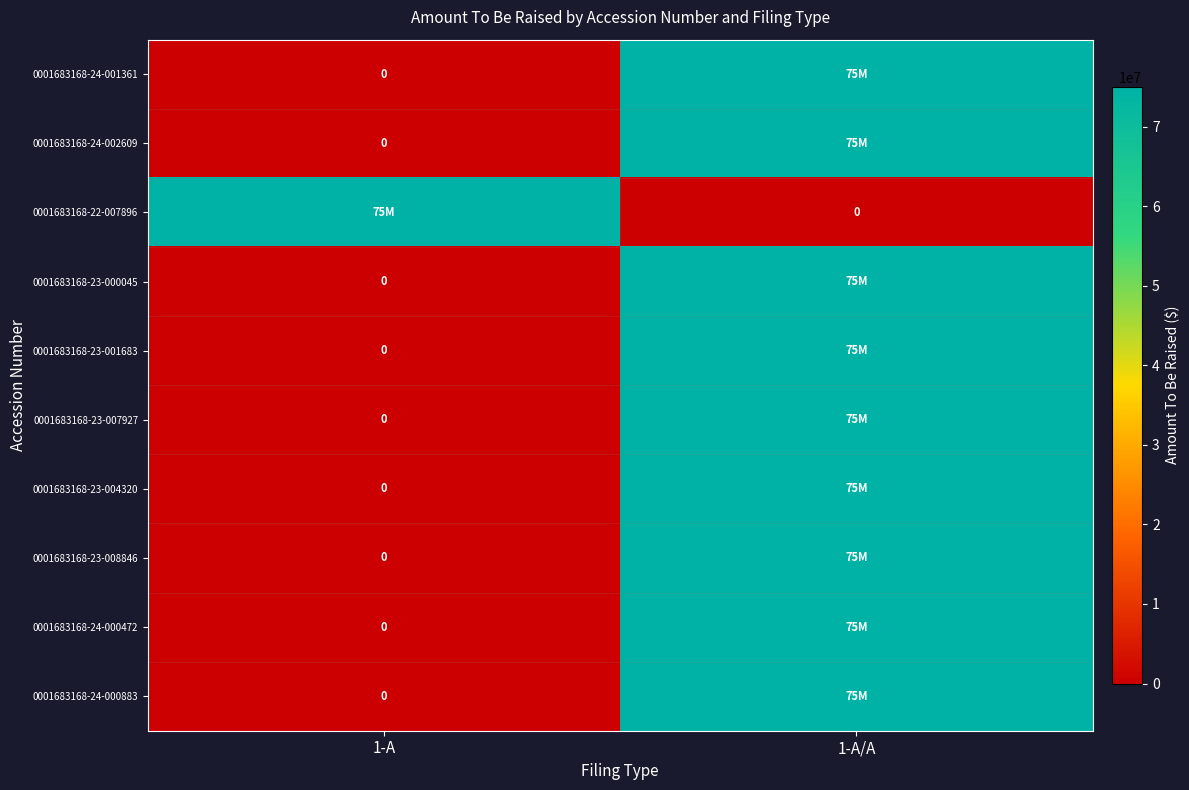

What is the spread (max minus min) of values at 1-A/A?

75000000